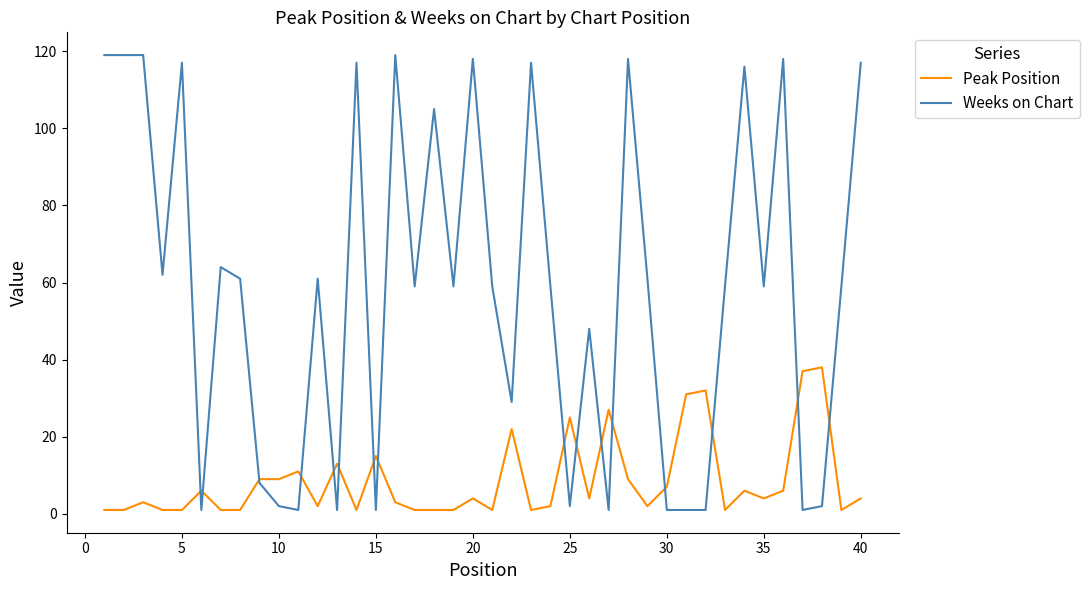

Rank the series by their average value, from lowest to highest.

Peak Position, Weeks on Chart